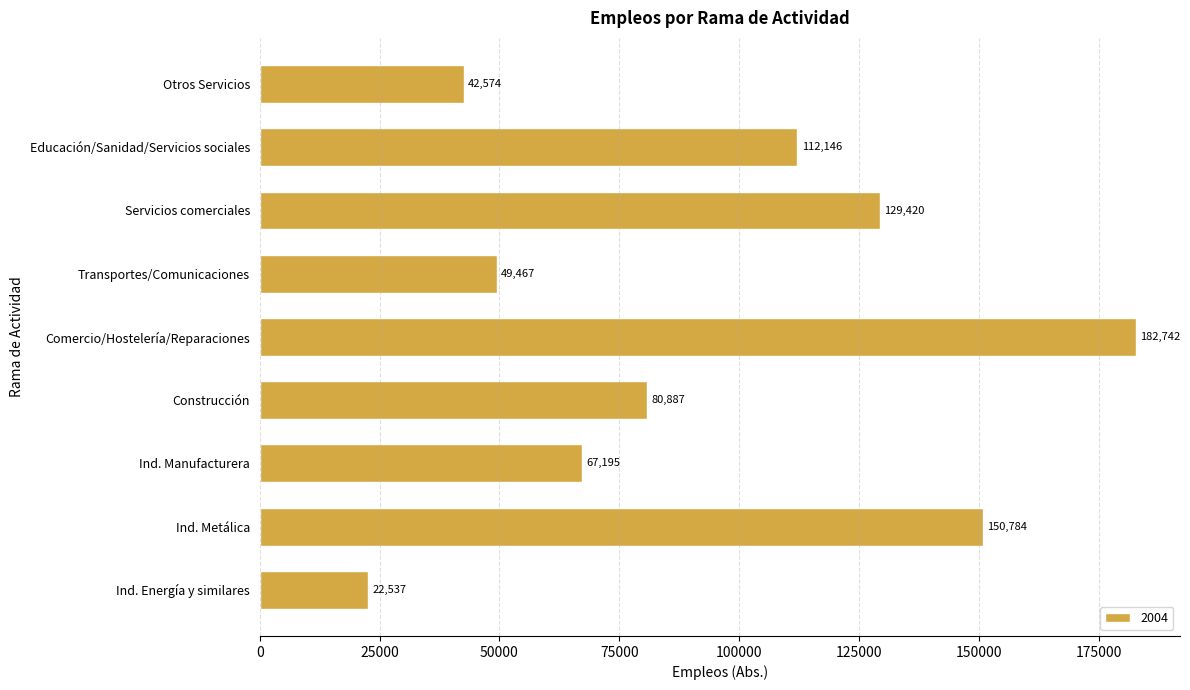

What value does the data have at Otros Servicios?

42574